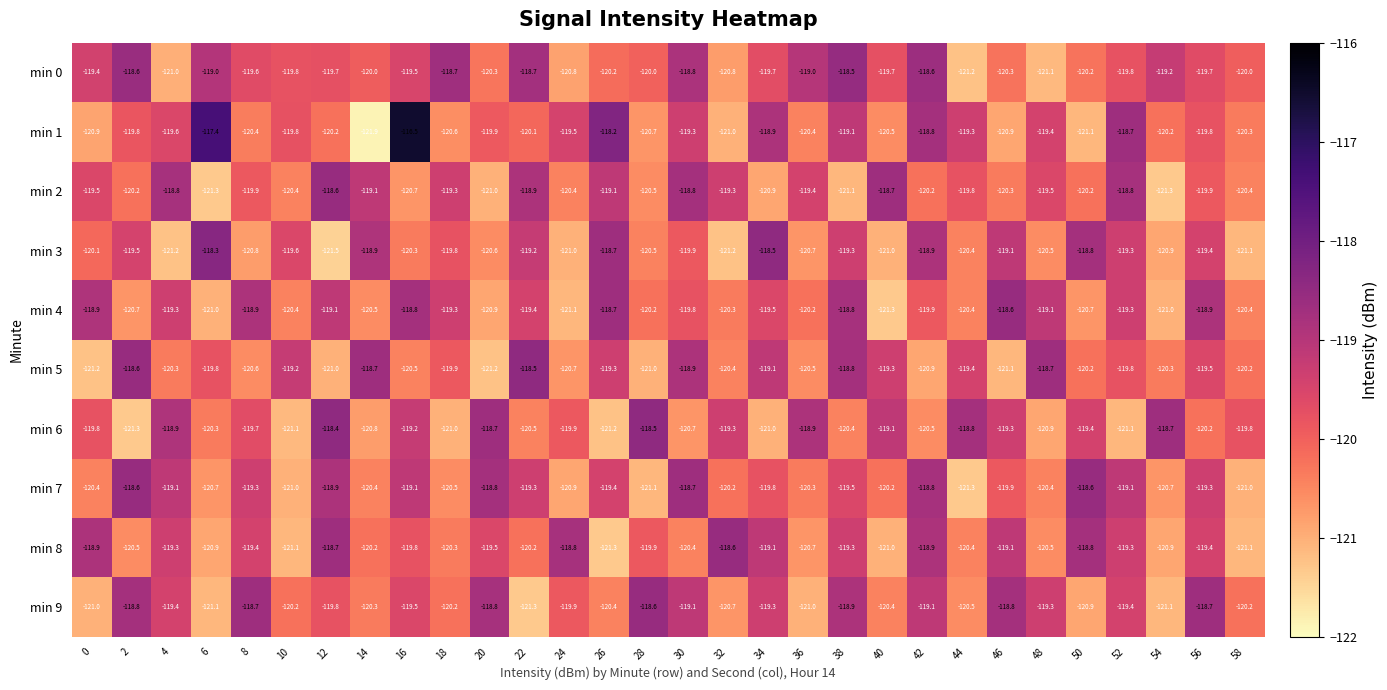

What is the sum of all min 4 values?

-3595.4